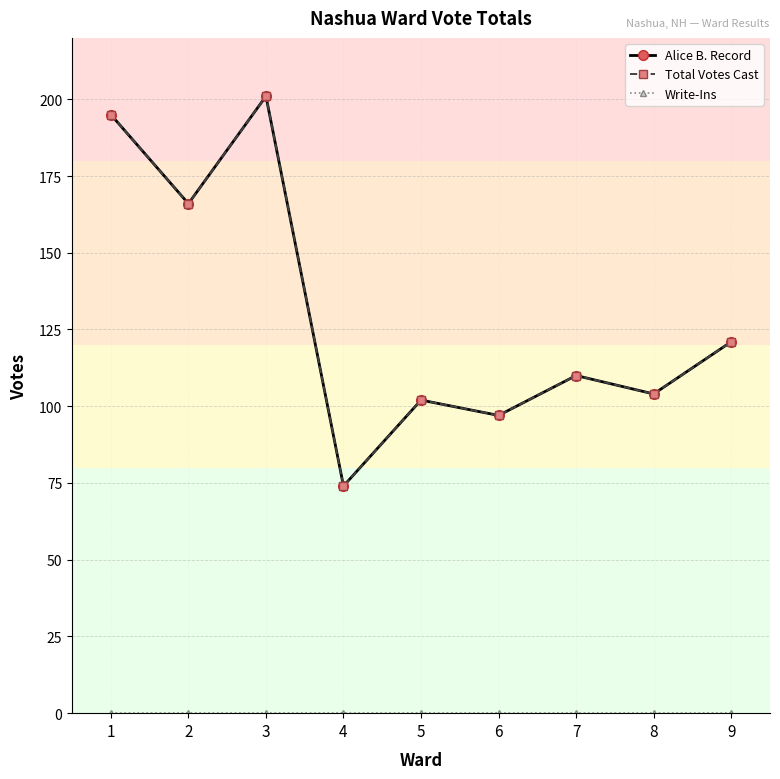

Reading left to right, what are all the values shown in this chart?

Alice B. Record: 1=195	2=166	3=201	4=74	5=102	6=97	7=110	8=104	9=121
Total Votes Cast: 1=195	2=166	3=201	4=74	5=102	6=97	7=110	8=104	9=121
Write-Ins: 1=0	2=0	3=0	4=0	5=0	6=0	7=0	8=0	9=0